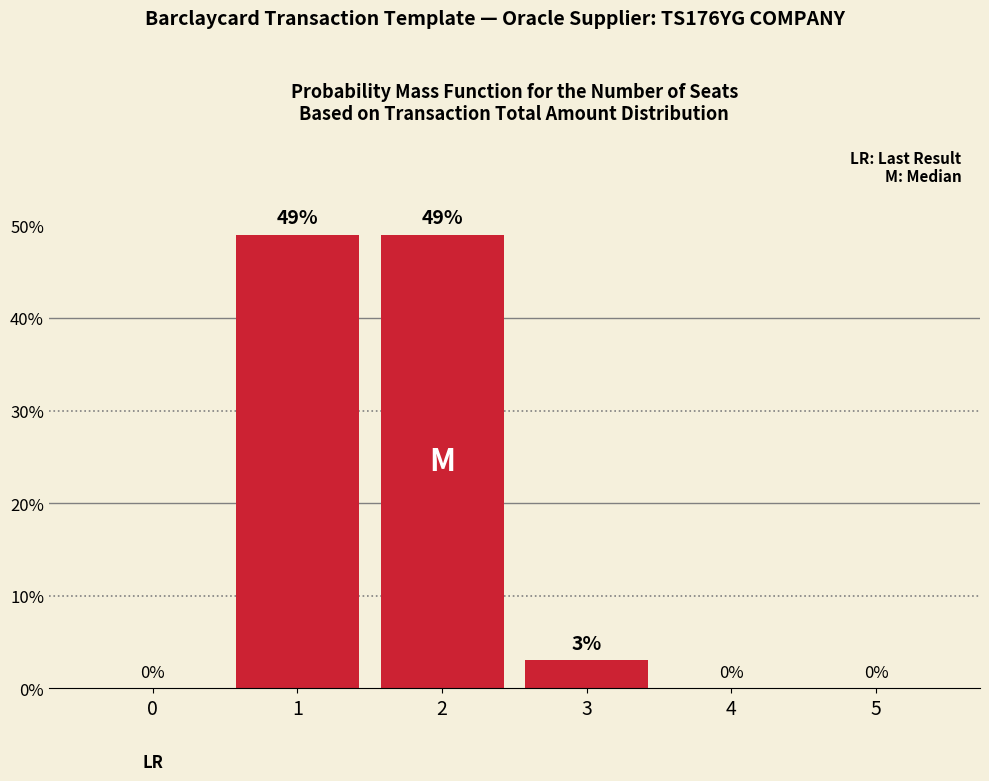

How many distinct data groups are displayed?

1